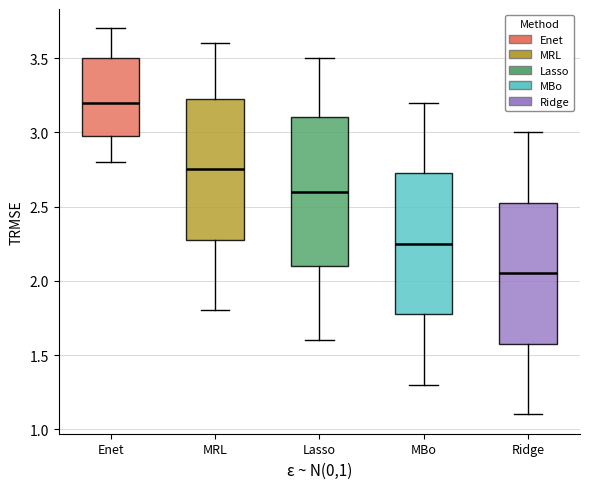

Reading left to right, read every box against the y-axis: the position of its median line, the range the box covers, and the ends of its whiskers. The values are not printed on the chart, so give them approximately, as read against the axis.

Enet: median 3.20, box 3.00 to 3.50, whiskers 2.80 to 3.70
MRL: median 2.75, box 2.30 to 3.25, whiskers 1.80 to 3.60
Lasso: median 2.60, box 2.10 to 3.10, whiskers 1.60 to 3.50
MBo: median 2.25, box 1.80 to 2.75, whiskers 1.30 to 3.20
Ridge: median 2.05, box 1.60 to 2.55, whiskers 1.10 to 3.00